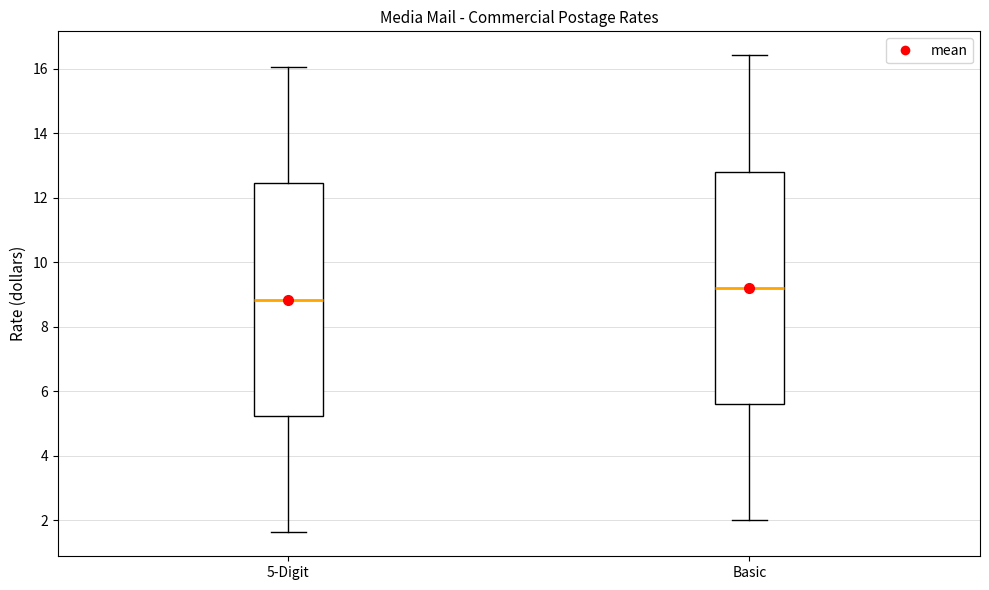

Reading left to right, transcribe this box plot: for each box, give where its median line is, the range the box spans, and where its two whiskers end, as read against the y-axis. The values are not printed on the chart, so give them approximately, as read against the axis.

5-Digit: median 8.8, box 5.2 to 12.4, whiskers 1.6 to 16.0
Basic: median 9.2, box 5.6 to 12.8, whiskers 2.0 to 16.4